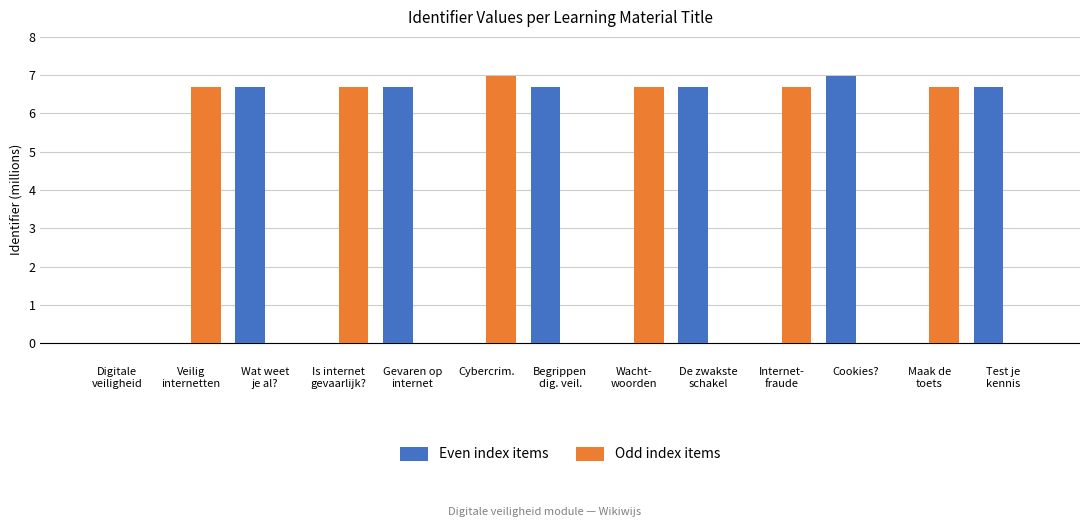

How many categories are shown in the chart?

13